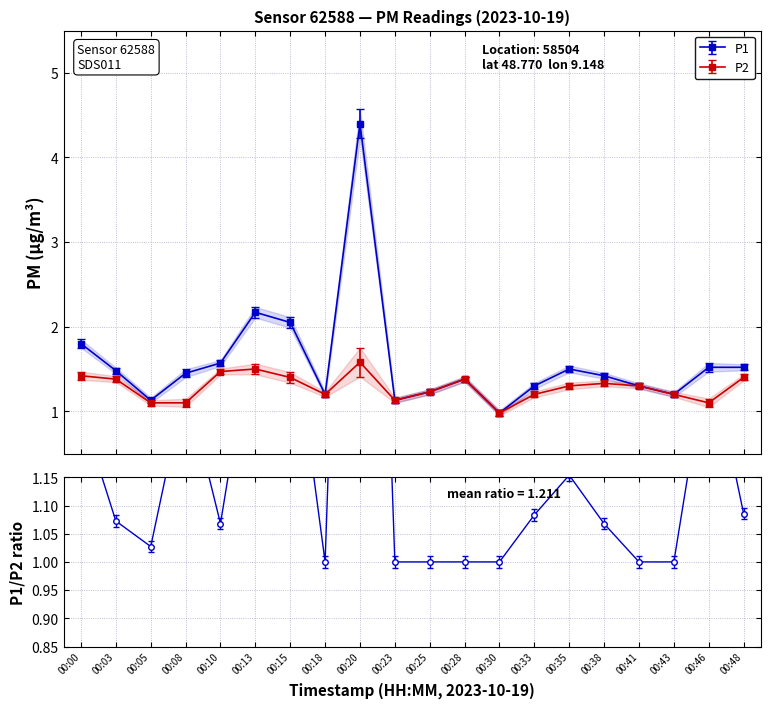

At which label does P1 reach its minimum?

00:30